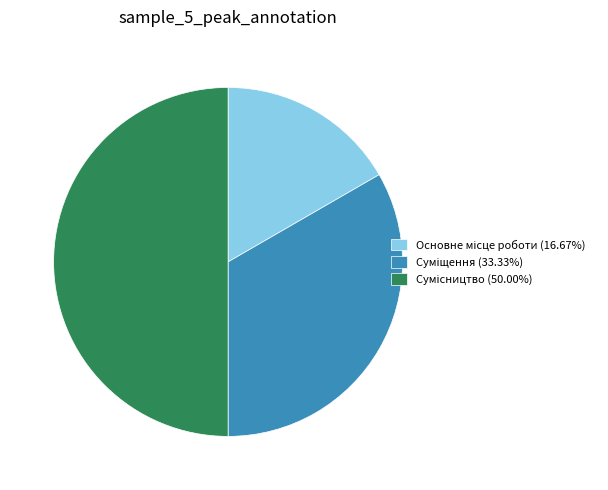

Rank the categories by value from highest to lowest.

Сумісництво, Суміщення, Основне місце роботи